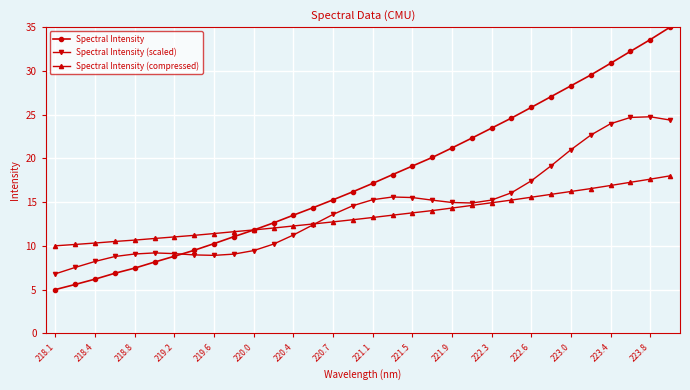

What is the maximum value shown in the chart?

35.0